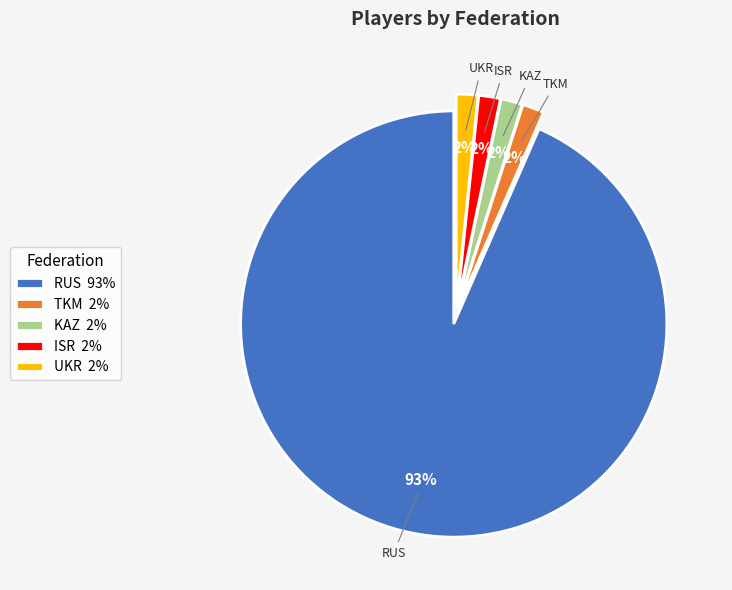

True or false: TKM 2% accounts for 2% of the total.

True